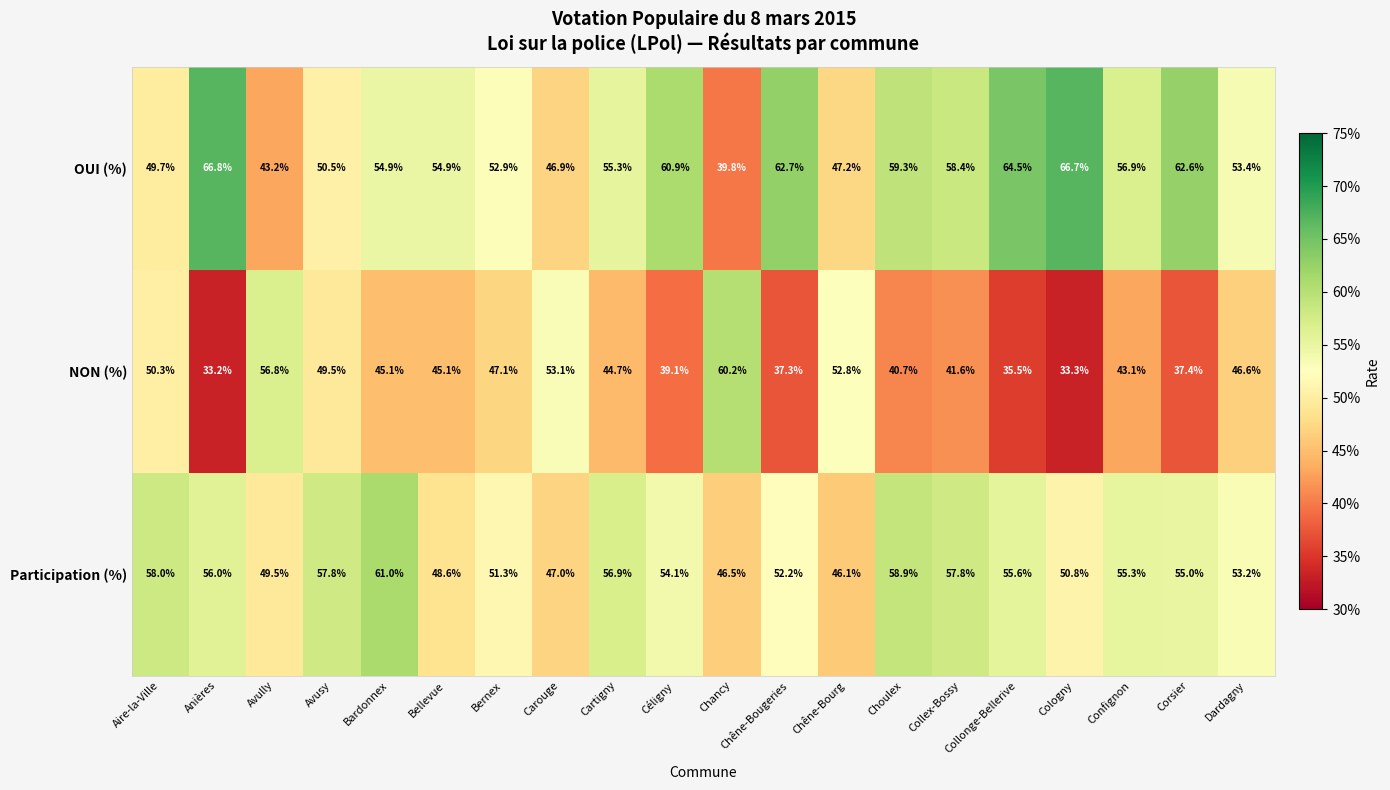

List the series in order of their overall mean, lowest first.

NON (%), Participation (%), OUI (%)